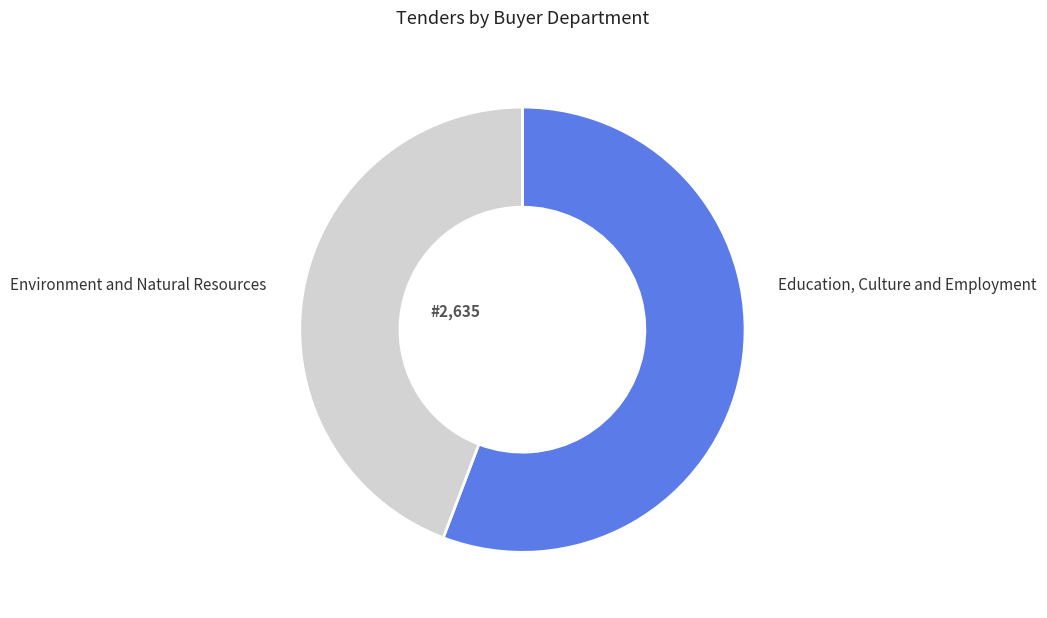

Does any single category account for the majority?

Yes